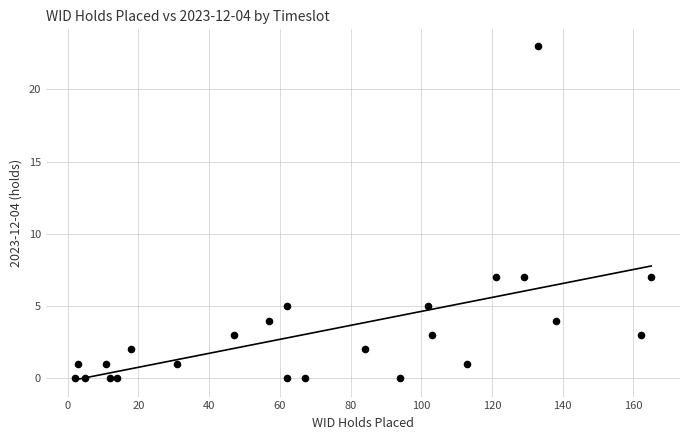

What is the range of Y values (max minus min)?

23